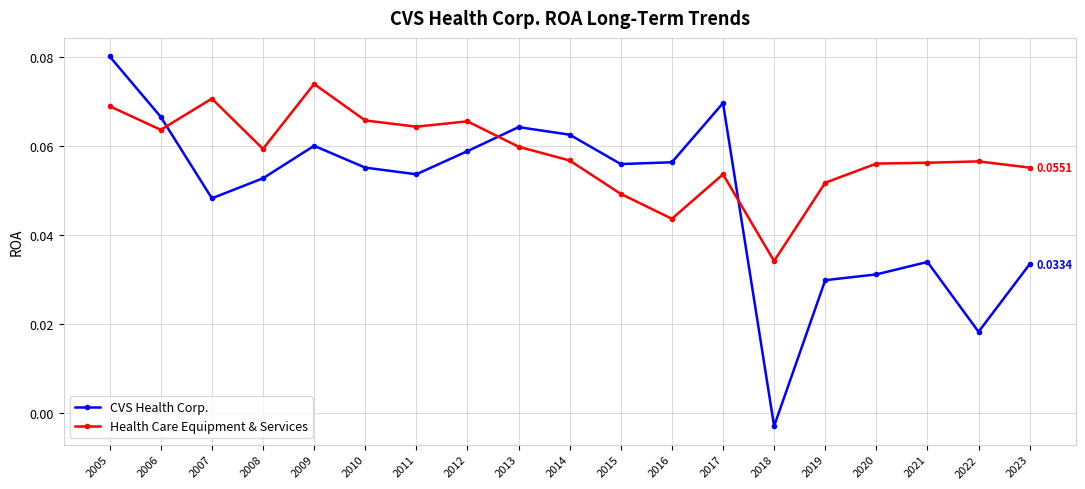

Where does the CVS Health Corp. series first go above 0?

2005